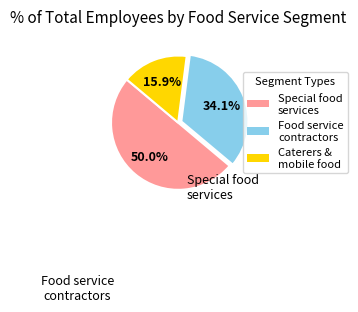

Count the number of slices in the pie.

3